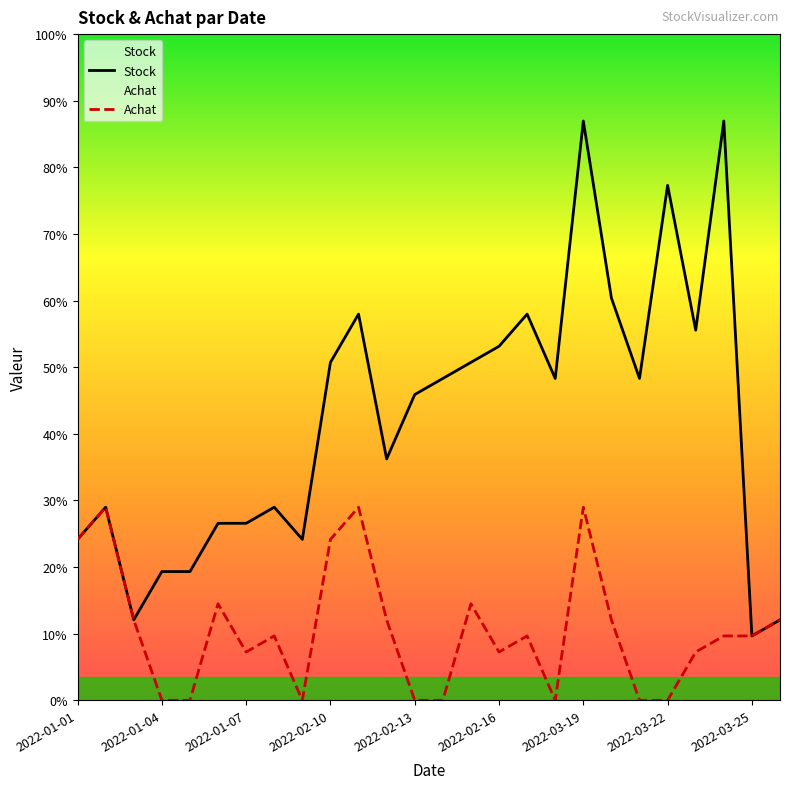

True or false: Achat and Stock cross at least once.

False